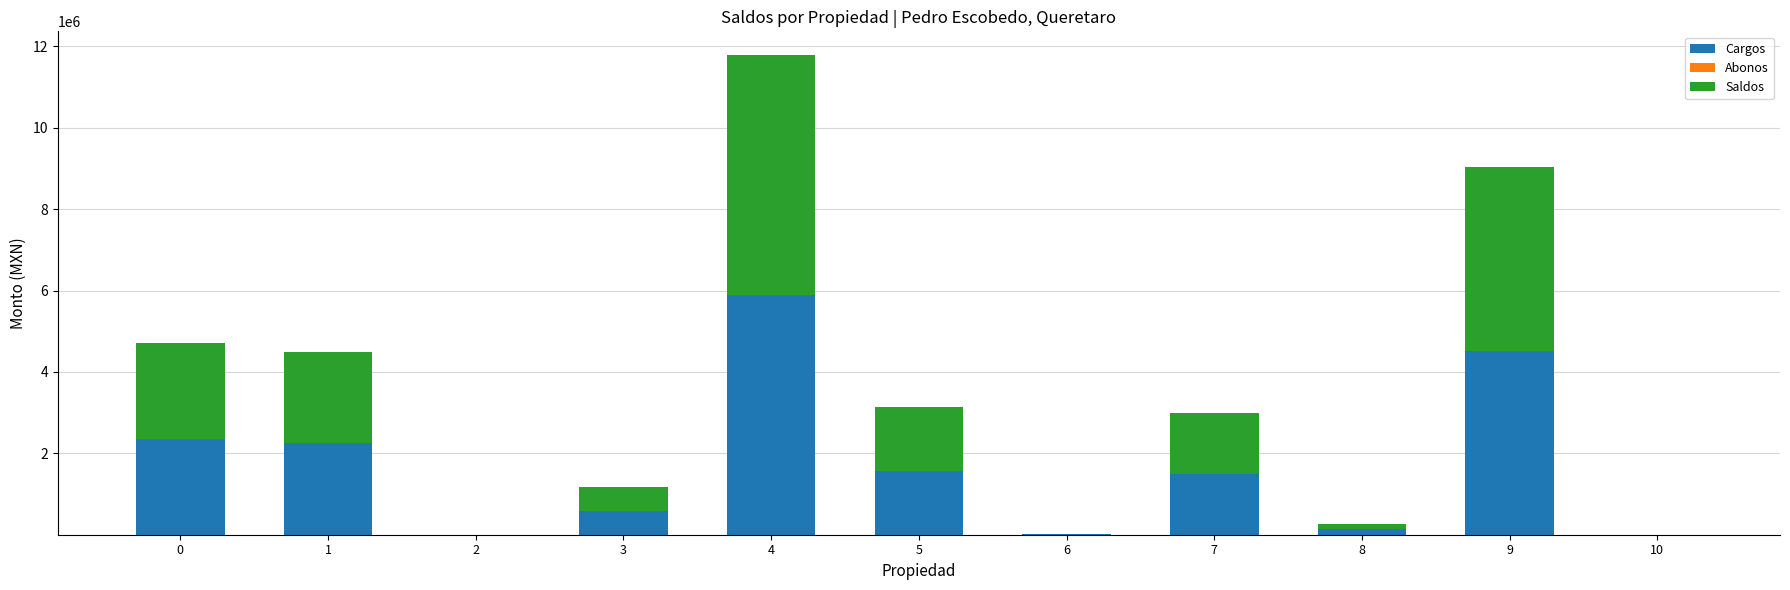

At which category is the sum across all series the highest?

4